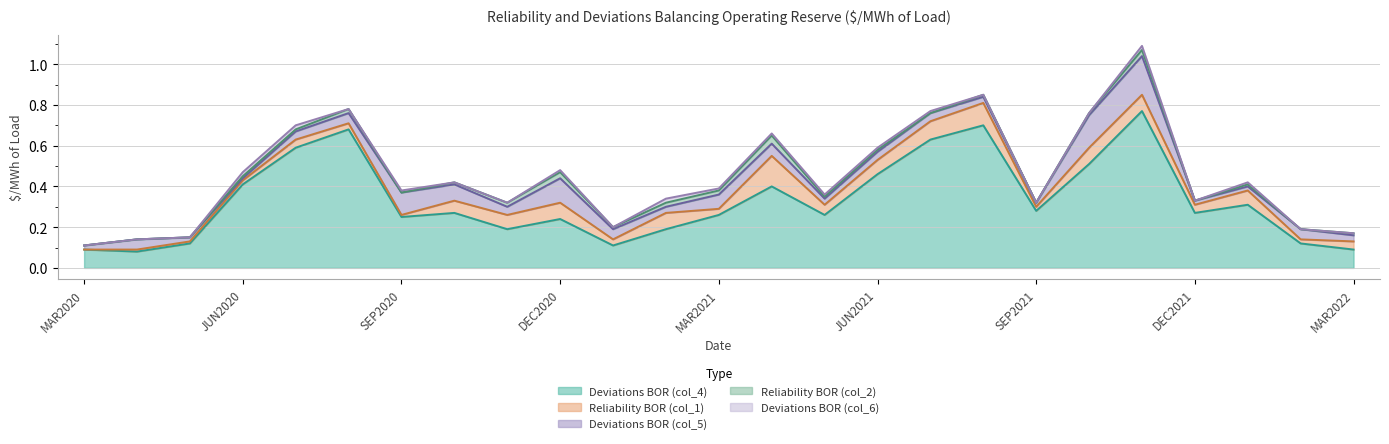

Reading right to left, transcribe all the data shown in this chart.

Deviations BOR (col_4): MAR2022=0.1	FEB2022=0.1	JAN2022=0.3	DEC2021=0.3	NOV2021=0.8	OCT2021=0.5	SEP2021=0.3	AUG2021=0.7	JUL2021=0.6	JUN2021=0.5	MAY2021=0.3	APR2021=0.4	MAR2021=0.3	FEB2021=0.2	JAN2021=0.1	DEC2020=0.2	NOV2020=0.2	OCT2020=0.3	SEP2020=0.2	AUG2020=0.7	JUL2020=0.6	JUN2020=0.4	MAY2020=0.1	APR2020=0.1	MAR2020=0.1
Reliability BOR (col_1): MAR2022=0.0	FEB2022=0.0	JAN2022=0.1	DEC2021=0.0	NOV2021=0.1	OCT2021=0.1	SEP2021=0.0	AUG2021=0.1	JUL2021=0.1	JUN2021=0.1	MAY2021=0.1	APR2021=0.1	MAR2021=0.0	FEB2021=0.1	JAN2021=0.0	DEC2020=0.1	NOV2020=0.1	OCT2020=0.1	SEP2020=0.0	AUG2020=0.0	JUL2020=0.0	JUN2020=0.0	MAY2020=0.0	APR2020=0.0	MAR2020=0.0
Deviations BOR (col_5): MAR2022=0.0	FEB2022=0.1	JAN2022=0.0	DEC2021=0.0	NOV2021=0.2	OCT2021=0.2	SEP2021=0.0	AUG2021=0.0	JUL2021=0.0	JUN2021=0.0	MAY2021=0.0	APR2021=0.1	MAR2021=0.1	FEB2021=0.0	JAN2021=0.1	DEC2020=0.1	NOV2020=0.0	OCT2020=0.1	SEP2020=0.1	AUG2020=0.1	JUL2020=0.0	JUN2020=0.0	MAY2020=0.0	APR2020=0.1	MAR2020=0.0
Reliability BOR (col_2): MAR2022=0.0	FEB2022=0.0	JAN2022=0.0	DEC2021=0.0	NOV2021=0.0	OCT2021=0.0	SEP2021=0.0	AUG2021=0.0	JUL2021=0.0	JUN2021=0.0	MAY2021=0.0	APR2021=0.0	MAR2021=0.0	FEB2021=0.0	JAN2021=0.0	DEC2020=0.0	NOV2020=0.0	OCT2020=0.0	SEP2020=0.0	AUG2020=0.0	JUL2020=0.0	JUN2020=0.0	MAY2020=0.0	APR2020=0.0	MAR2020=0.0
Deviations BOR (col_6): MAR2022=0.0	FEB2022=0.0	JAN2022=0.0	DEC2021=0.0	NOV2021=0.0	OCT2021=0.0	SEP2021=0.0	AUG2021=0.0	JUL2021=0.0	JUN2021=0.0	MAY2021=0.0	APR2021=0.0	MAR2021=0.0	FEB2021=0.0	JAN2021=0.0	DEC2020=0.0	NOV2020=0.0	OCT2020=0.0	SEP2020=0.0	AUG2020=0.0	JUL2020=0.0	JUN2020=0.0	MAY2020=0.0	APR2020=0.0	MAR2020=0.0